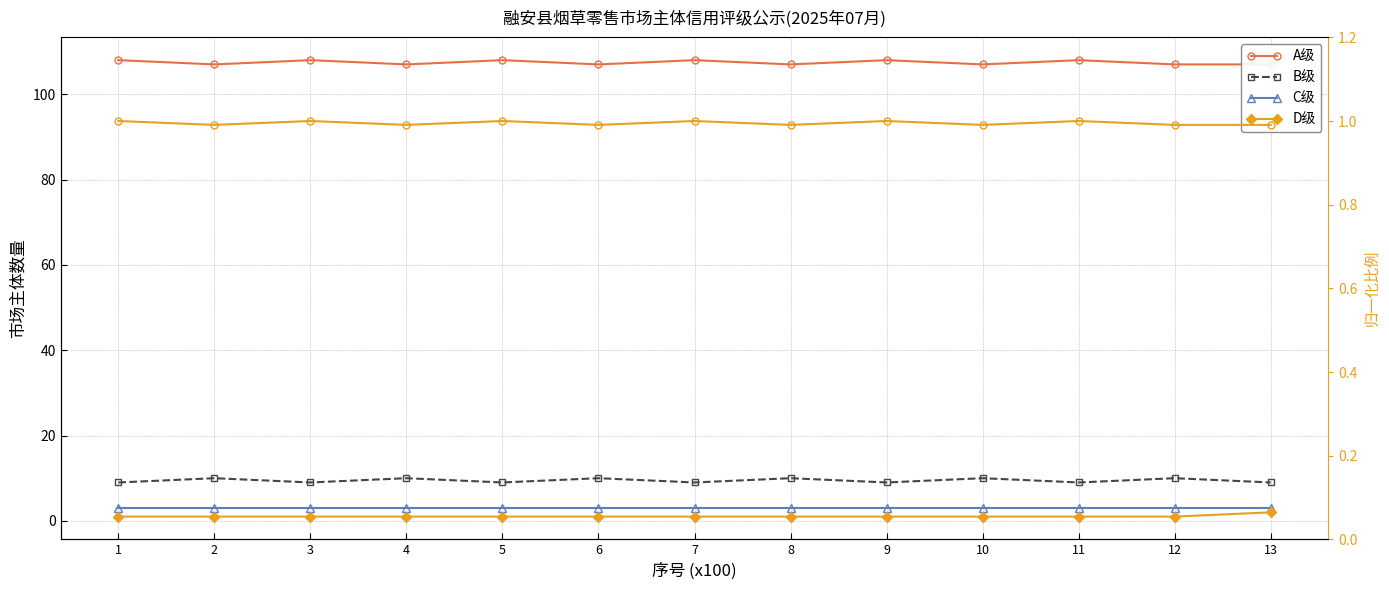

Is this an area chart (filled region under the line)?

No